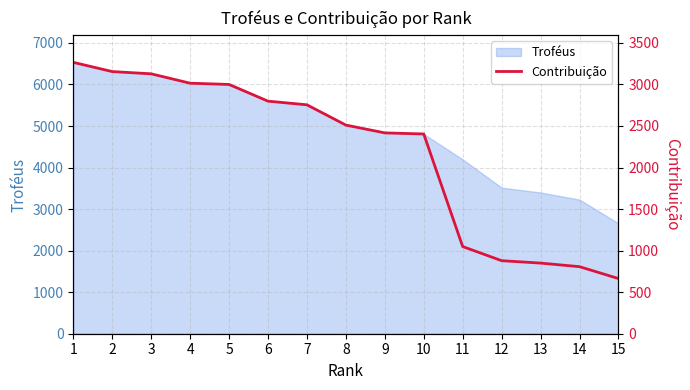

Between 14 and 8, which is larger?

8